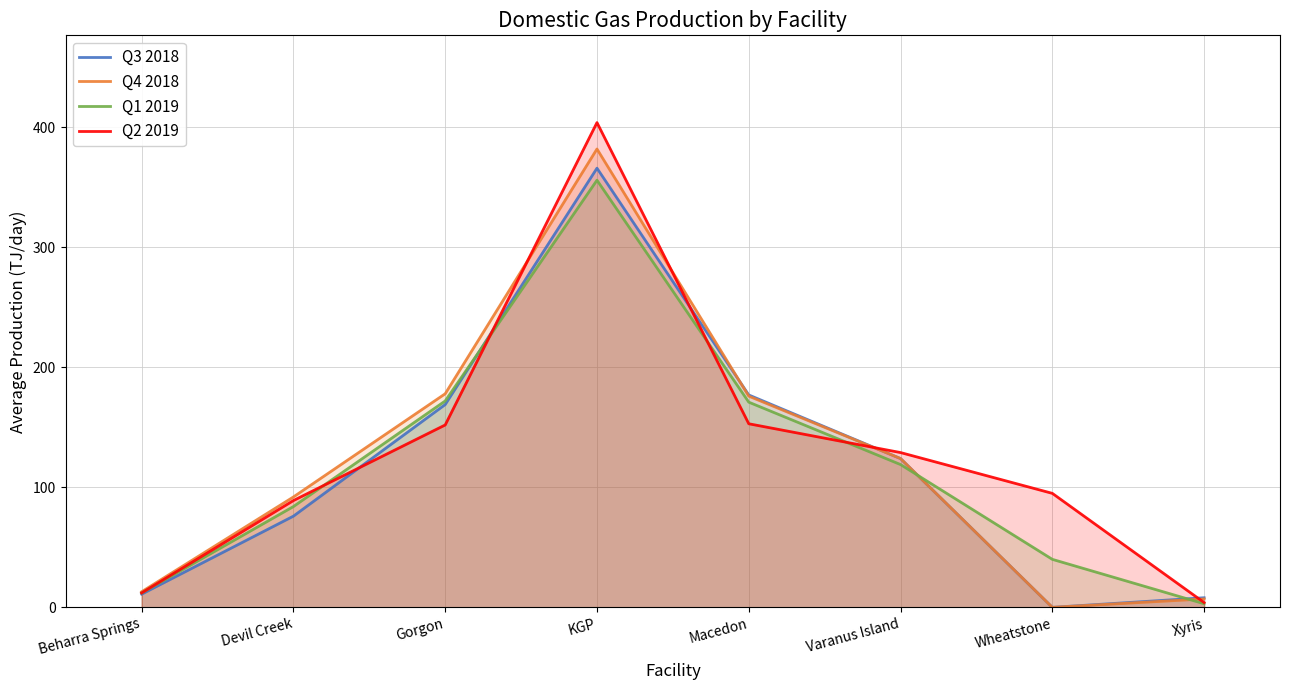

Rank the categories by Q3 2018 value from highest to lowest.

KGP, Macedon, Gorgon, Varanus Island, Devil Creek, Beharra Springs, Xyris, Wheatstone